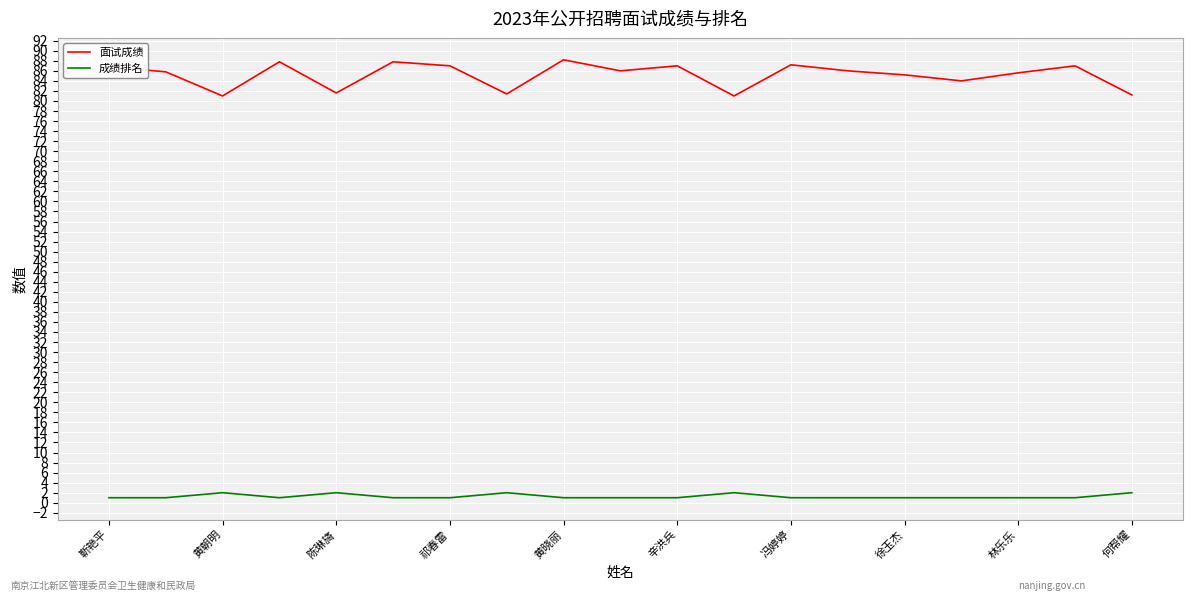

True or false: 面试成绩 and 成绩排名 cross at least once.

False